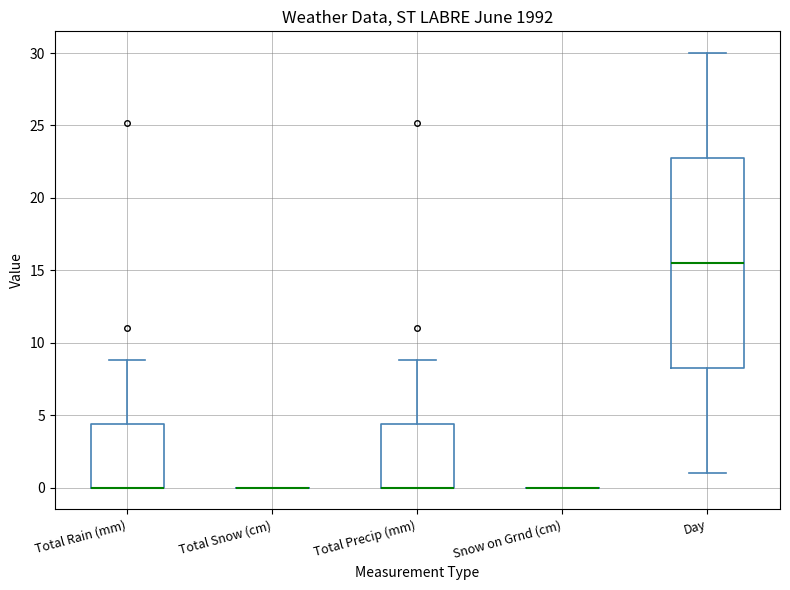

Which box is the tallest, from its lower edge to its upper edge?

Day